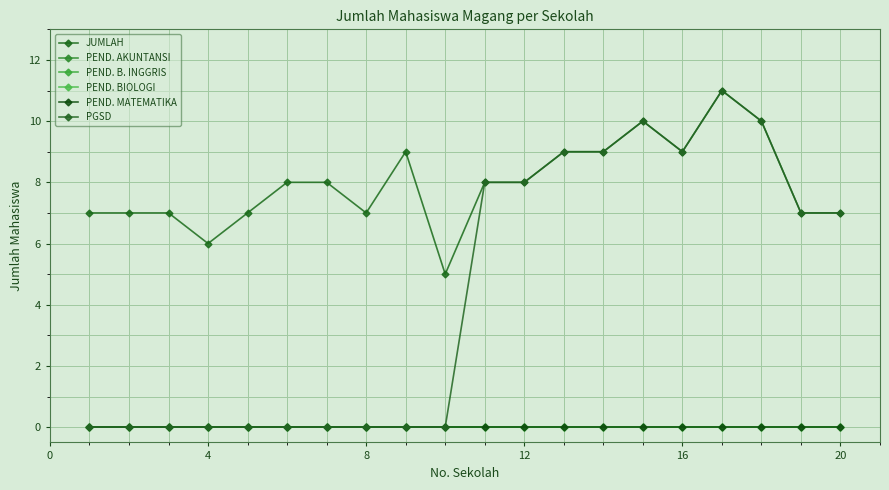

Is this an area chart (filled region under the line)?

No